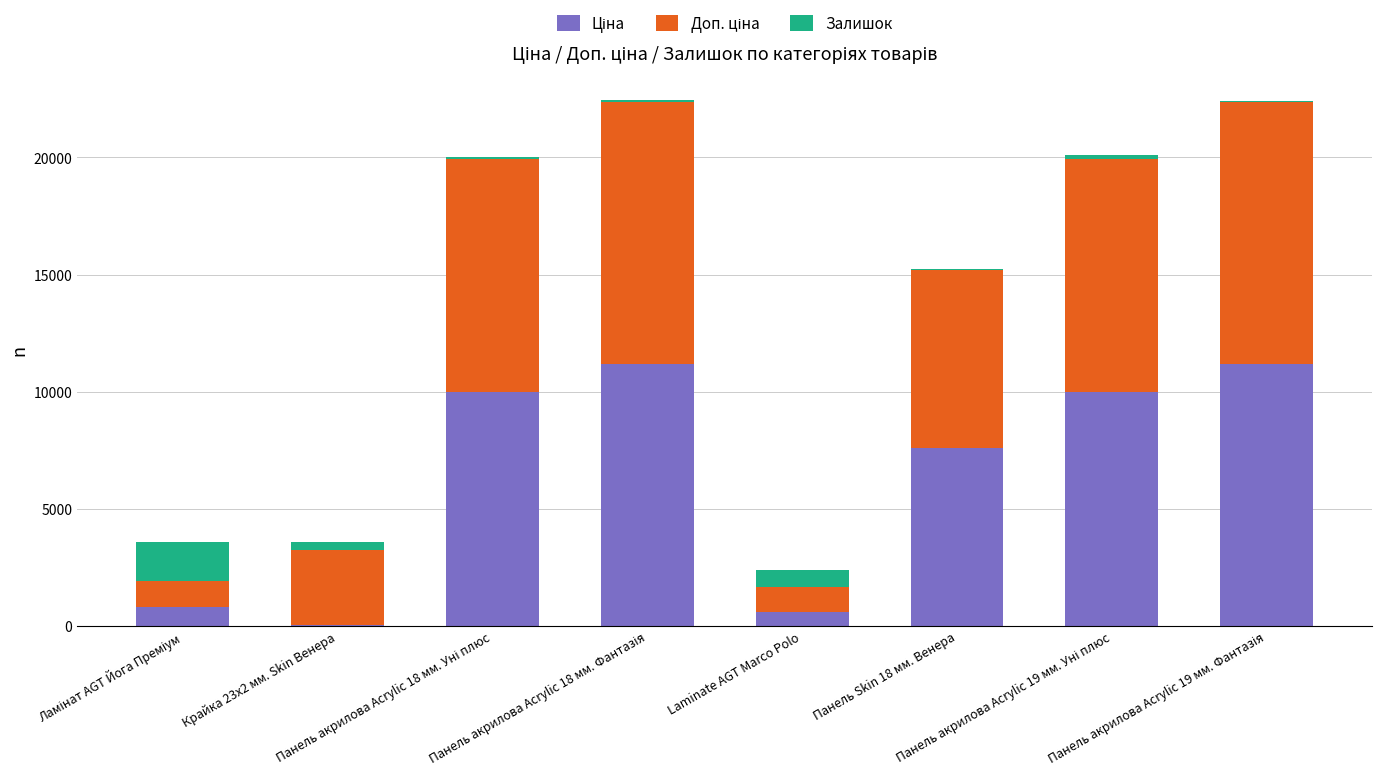

Are the bars grouped side by side (vs. stacked)?

No